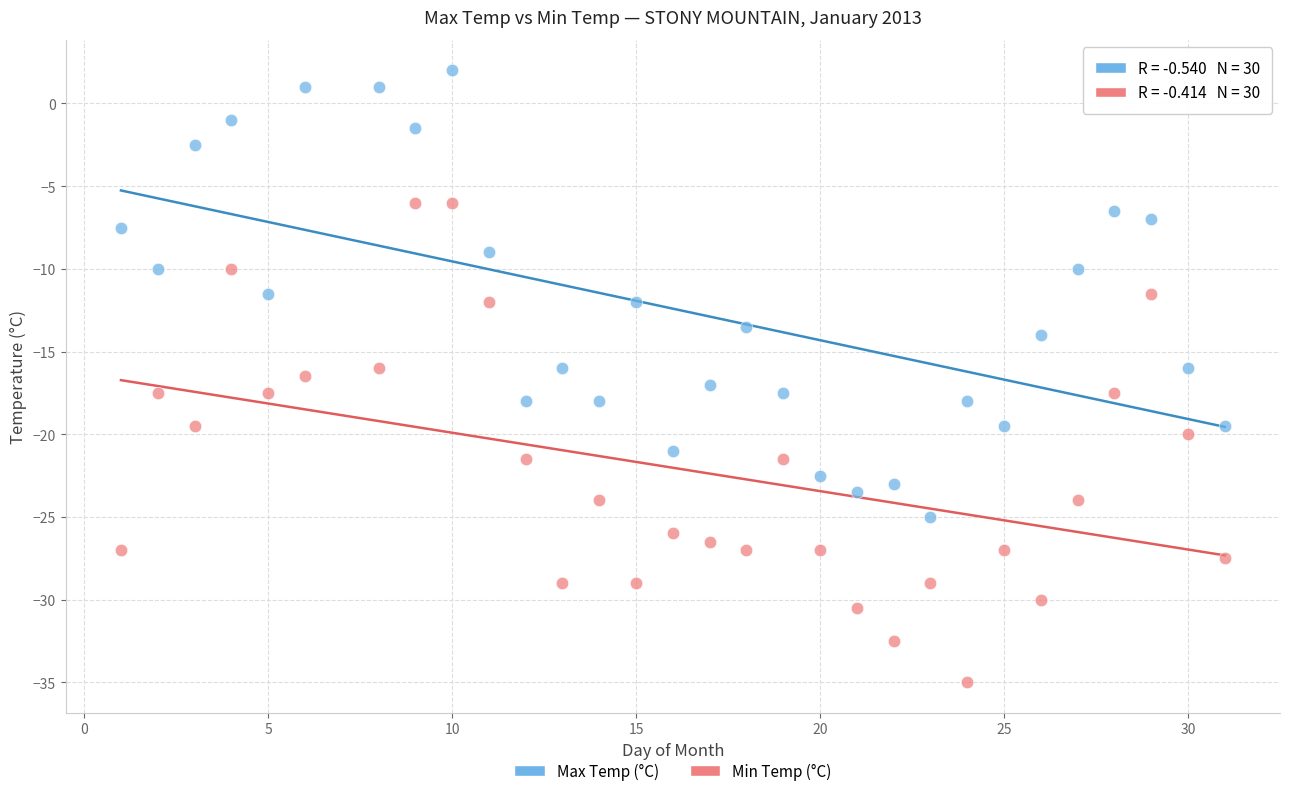

Across all data points, what is the range of X values (max minus min)?

30.0